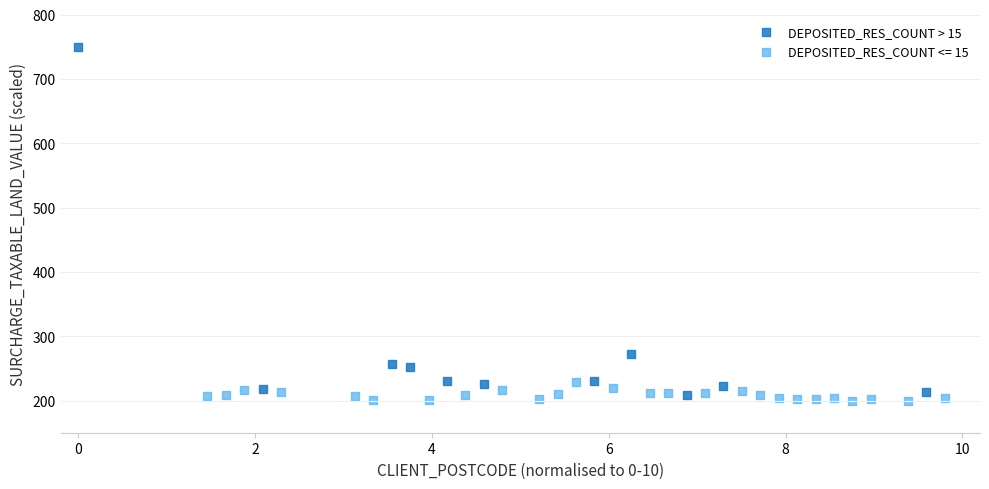

Which series contains the highest Y value?

DEPOSITED_RES_COUNT > 15